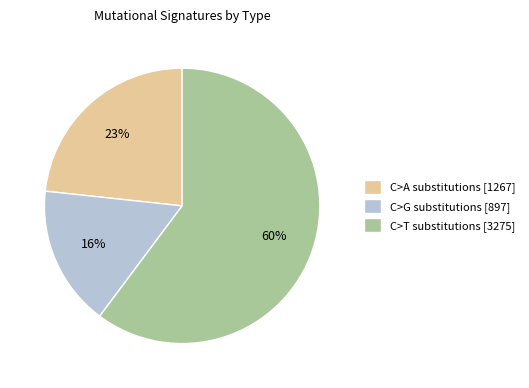

Combined, do C>A substitutions [1267] and C>G substitutions [897] account for over 50%?

No